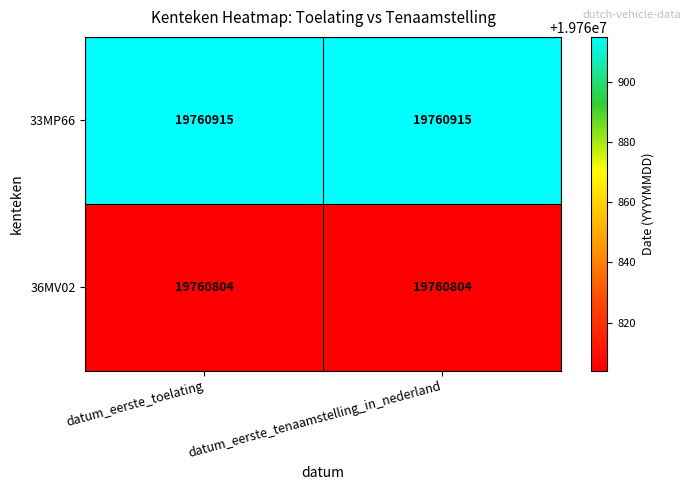

Rank the series at datum_eerste_tenaamstelling_in_nederland from highest to lowest value.

33MP66, 36MV02